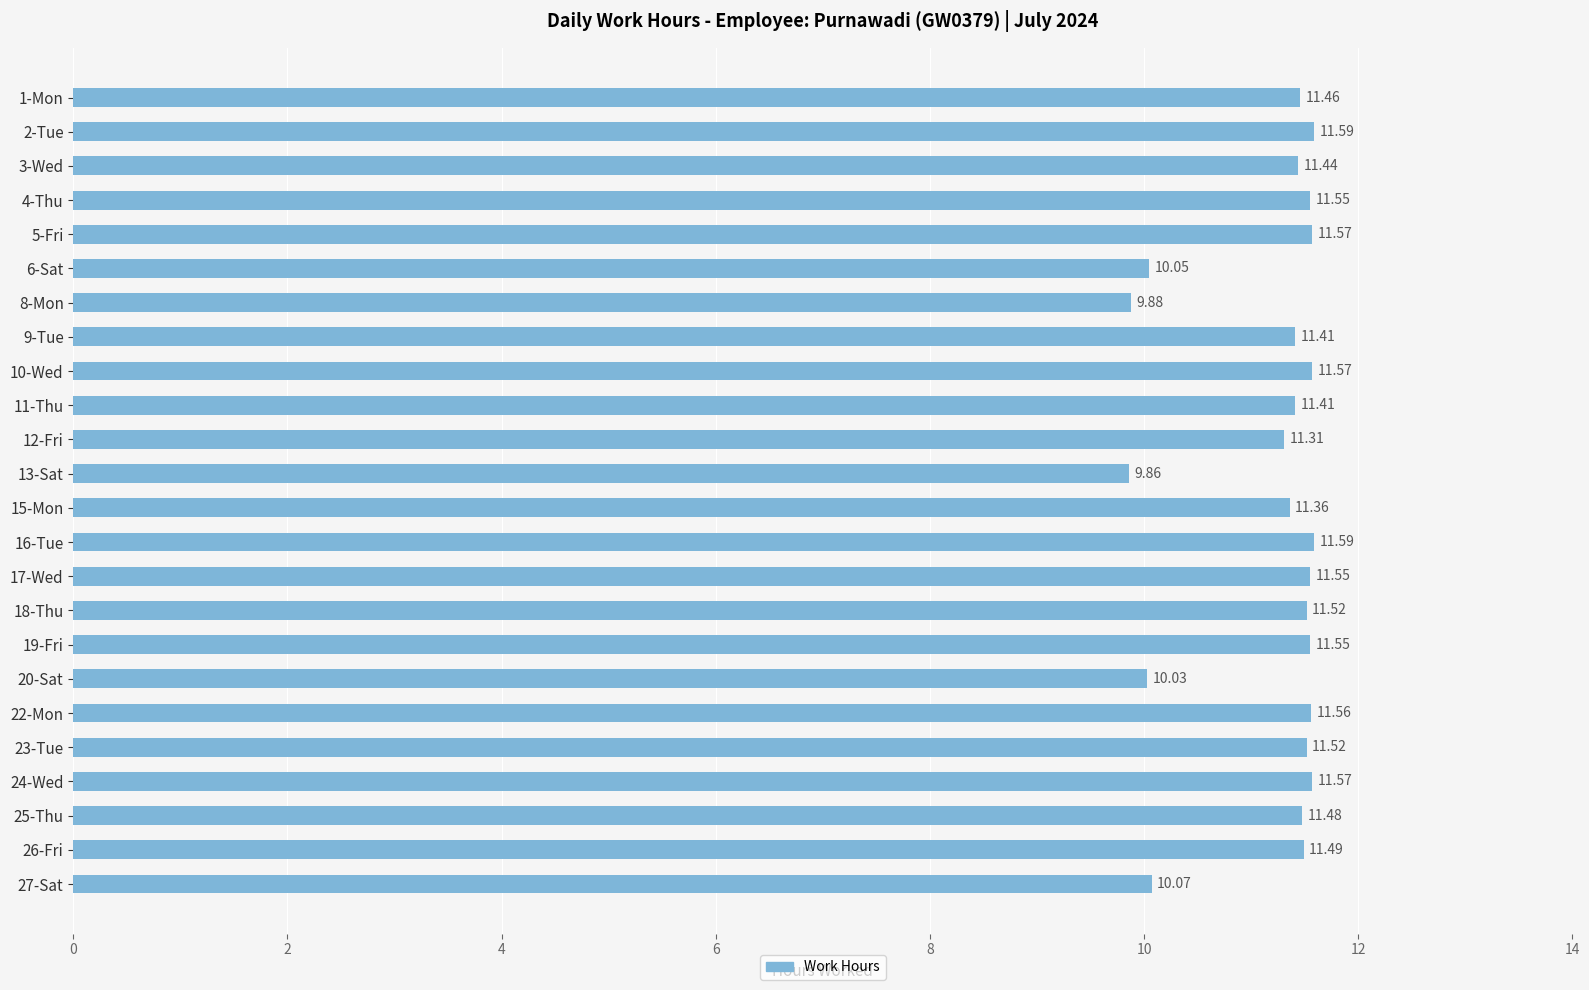

What is the difference between the second highest and minimum values?

1.7